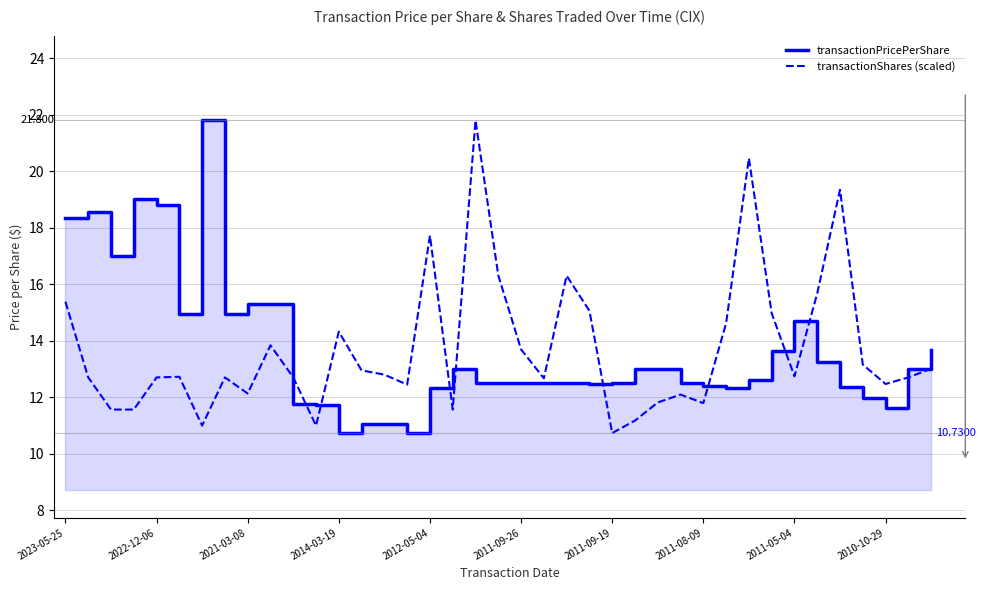

List the series in order of their peak value, highest first.

transactionPricePerShare, transactionShares (scaled)